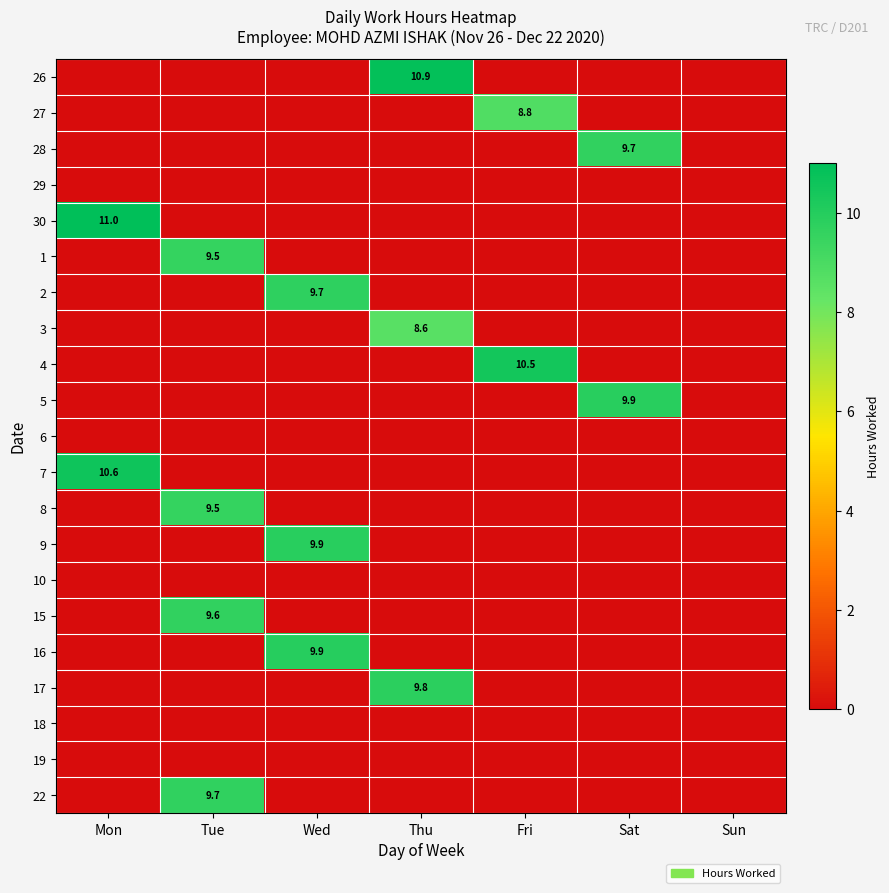

The 7 series shows 15.3 at Mon. True or false?

False